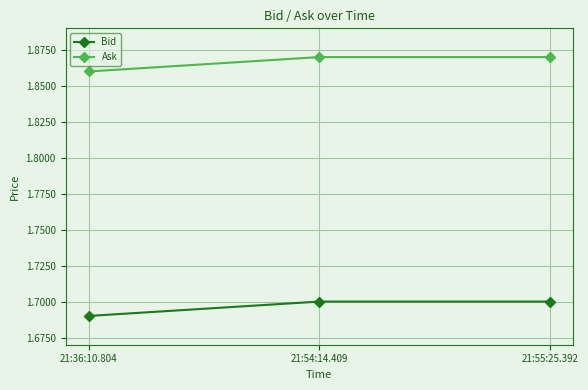

What is the sum of the Ask values at 21:55:25.392 and 21:36:10.804?

3.7